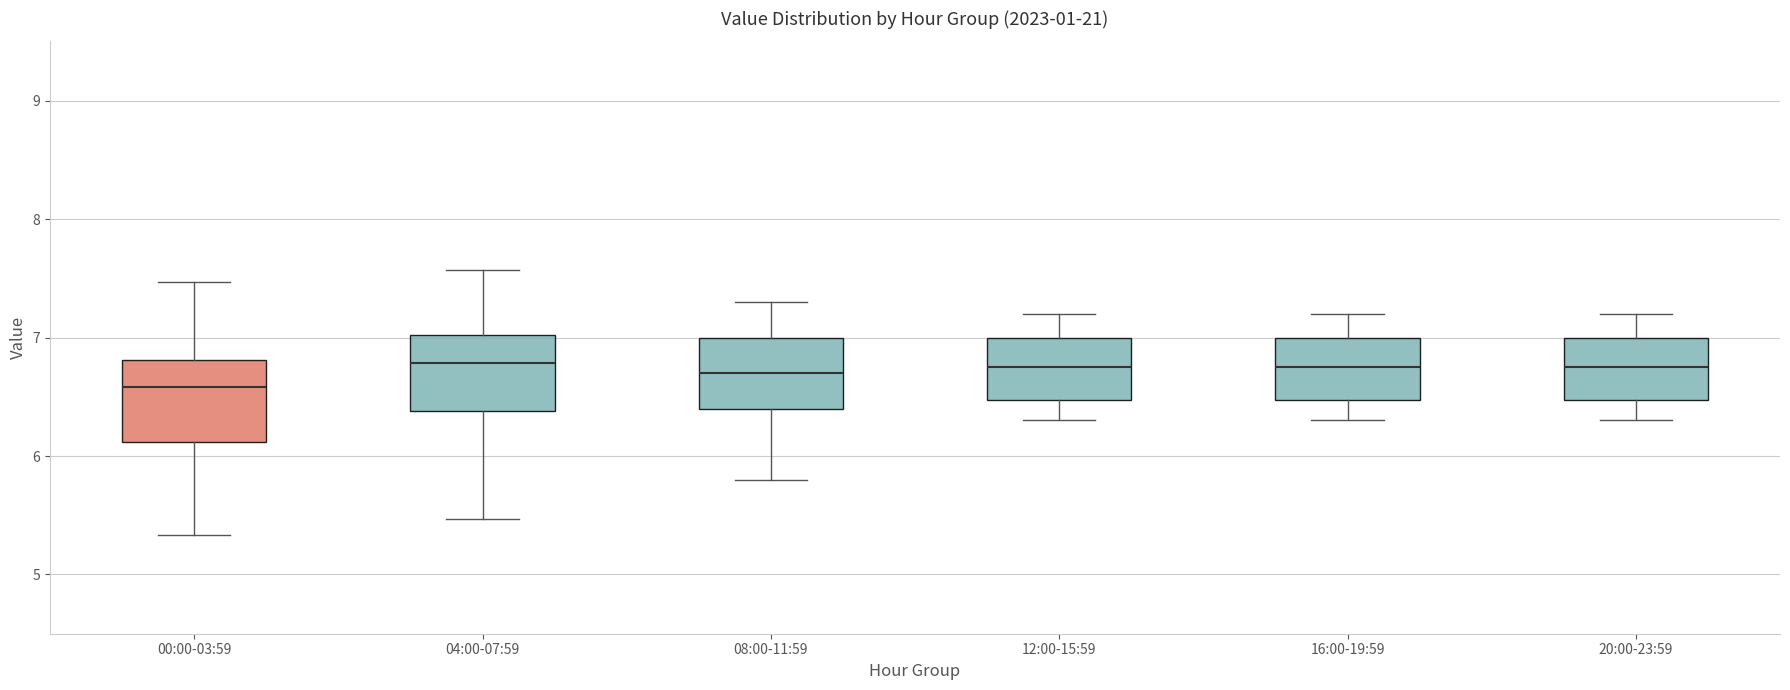

Reading left to right, transcribe this box plot: for each box, give where its median line is, the range the box spans, and where its two whiskers end, as read against the y-axis. The values are not printed on the chart, so give them approximately, as read against the axis.

00:00-03:59: median 6.6, box 6.1 to 6.8, whiskers 5.3 to 7.5
04:00-07:59: median 6.8, box 6.4 to 7.0, whiskers 5.5 to 7.6
08:00-11:59: median 6.7, box 6.4 to 7.0, whiskers 5.8 to 7.3
12:00-15:59: median 6.8, box 6.5 to 7.0, whiskers 6.3 to 7.2
16:00-19:59: median 6.8, box 6.5 to 7.0, whiskers 6.3 to 7.2
20:00-23:59: median 6.8, box 6.5 to 7.0, whiskers 6.3 to 7.2